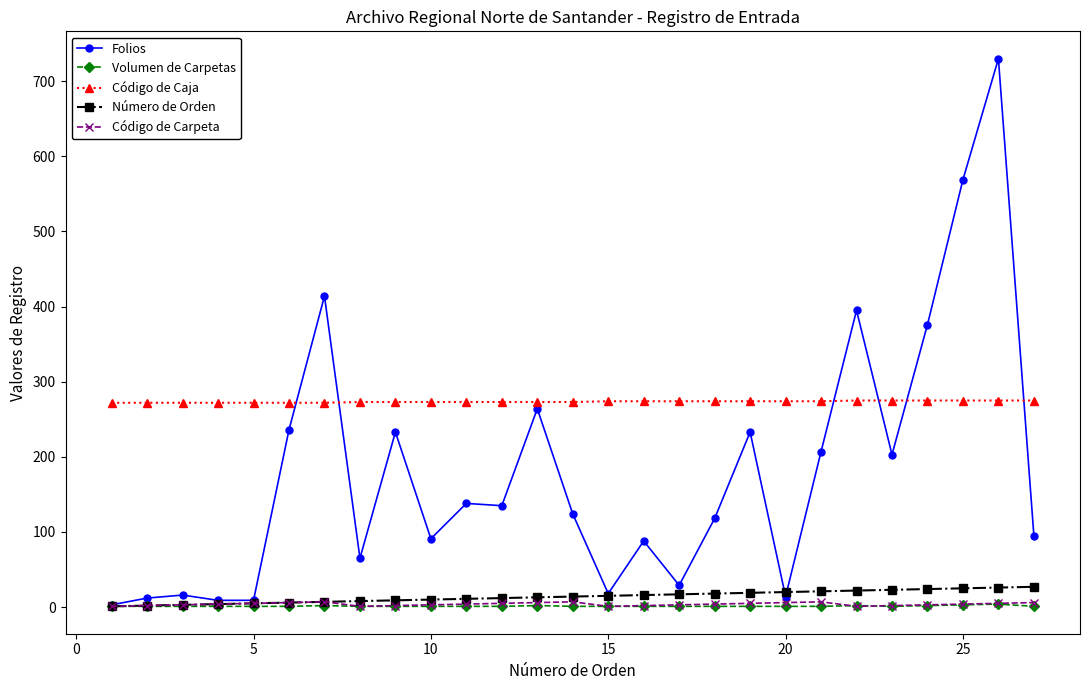

True or false: Número de Orden and Código de Caja intersect in this chart.

False